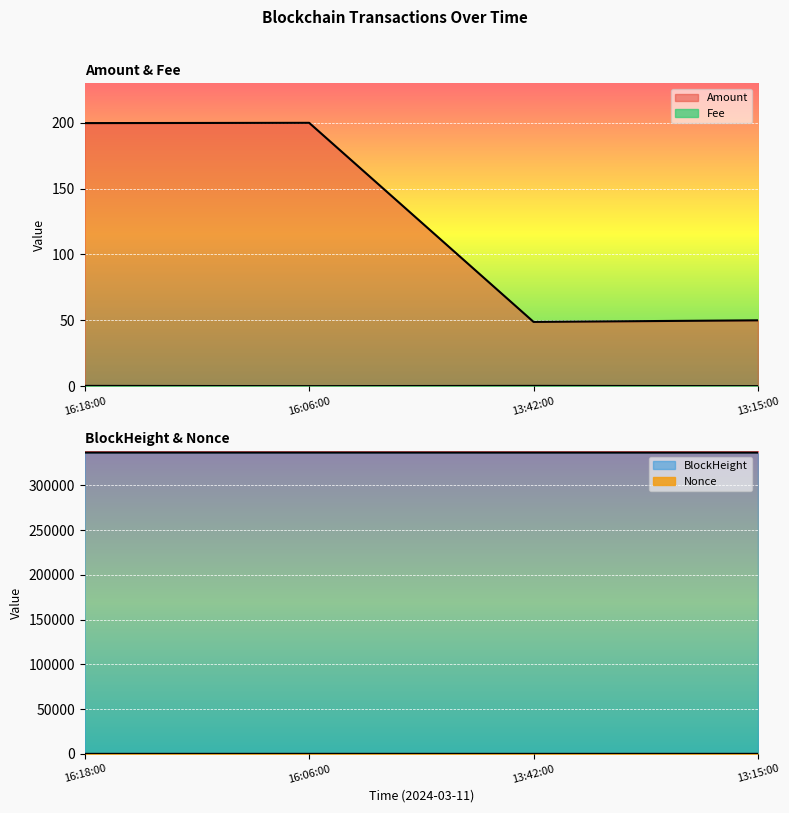

What is the difference between the BlockHeight values at 13:42:00 and 13:15:00?

4.0